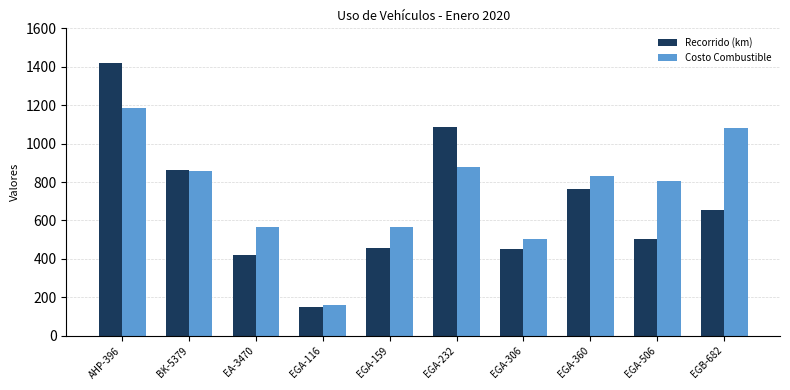

Which series changed the most between BK-5379 and EGA-506?

Recorrido (km)